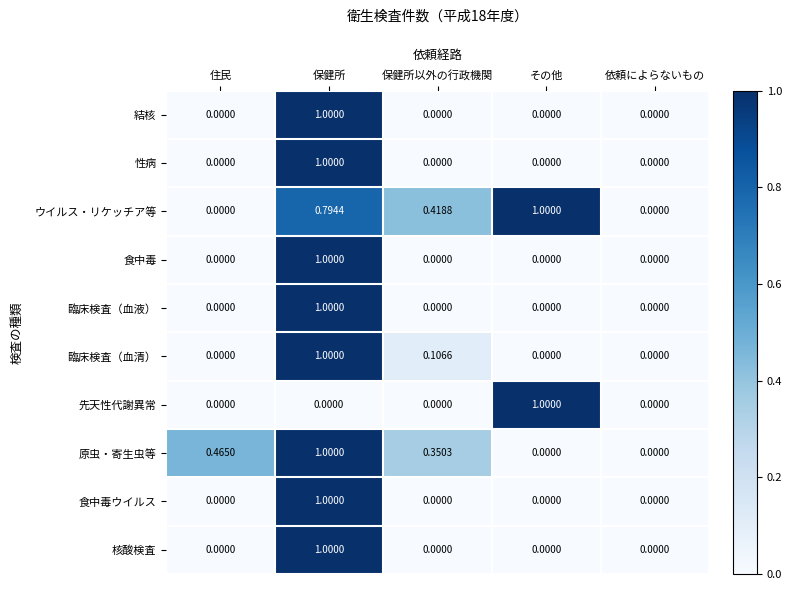

How many series are shown in this chart?

10